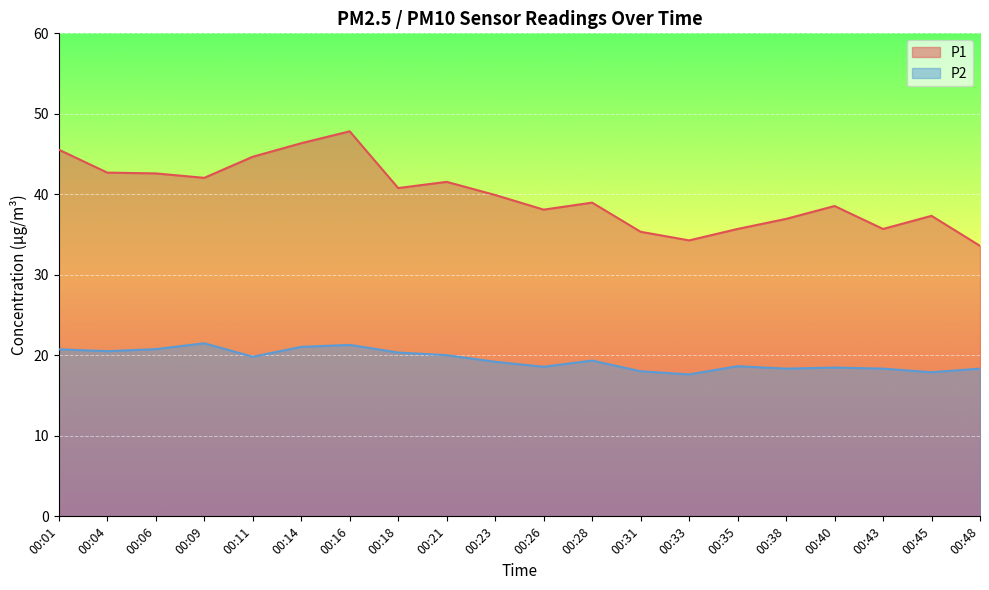

The P1 series shows 53.3 at 00:38. True or false?

False